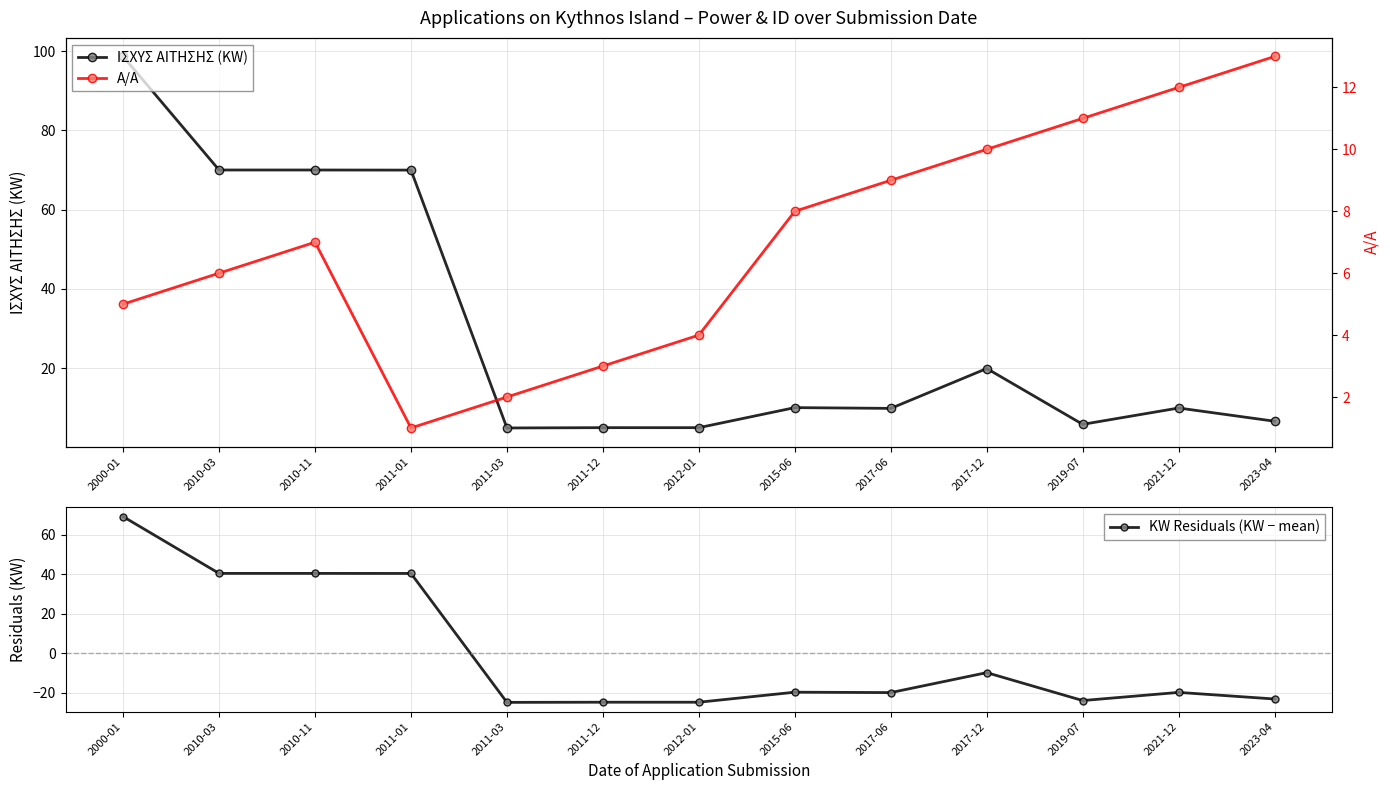

How many distinct data groups are displayed?

3